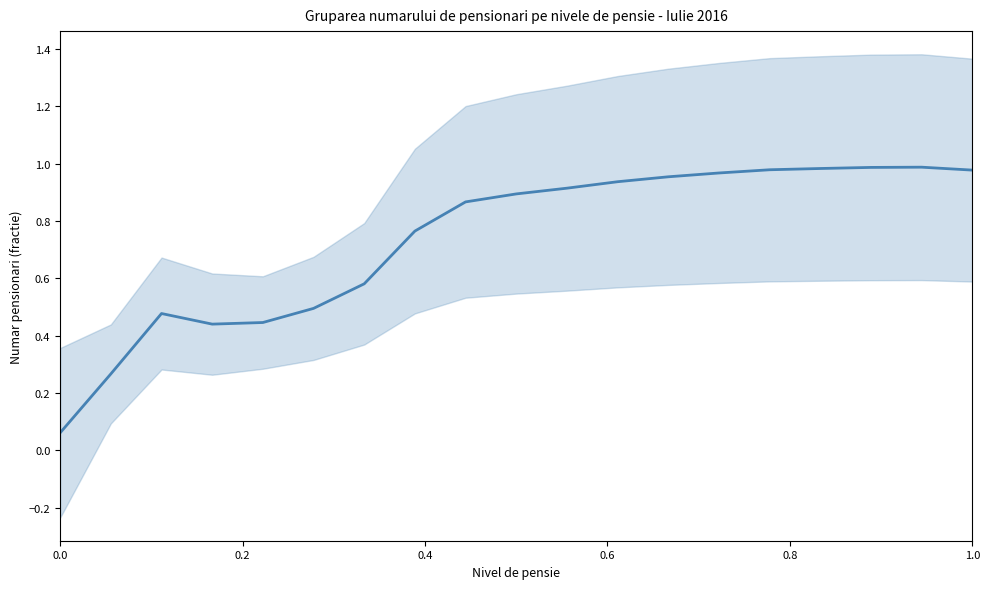

The chart shows a value of 1.0 at 14. True or false?

True